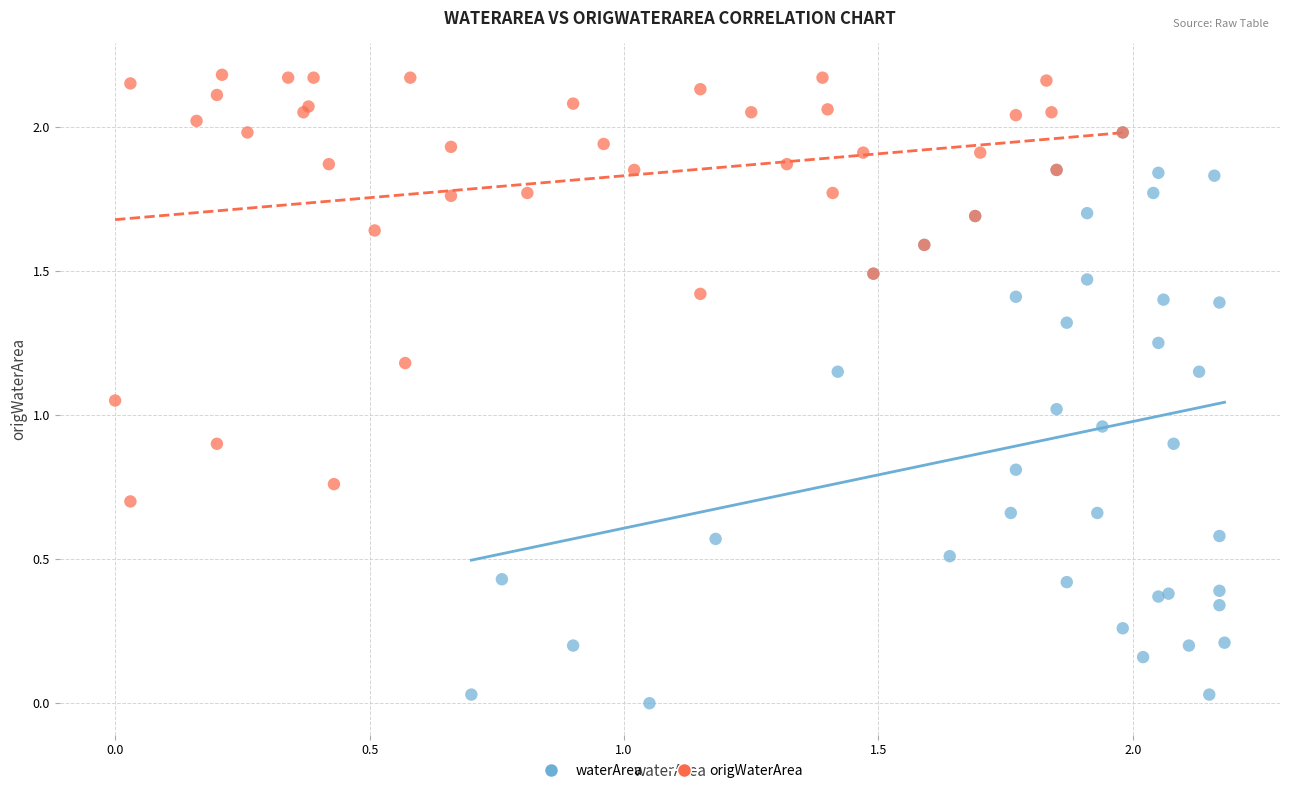

Which series reaches the maximum Y coordinate?

origWaterArea